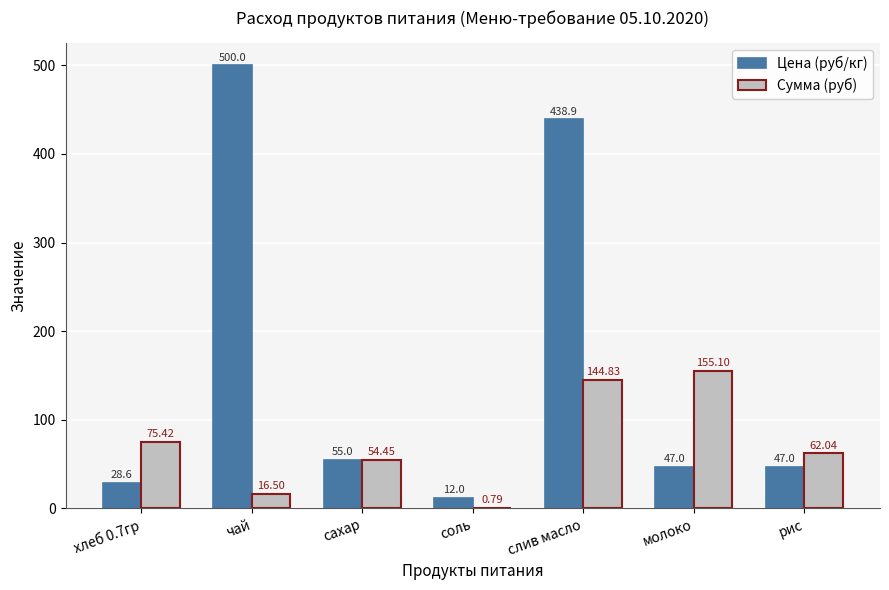

What is the total value across all series at рис?

109.0